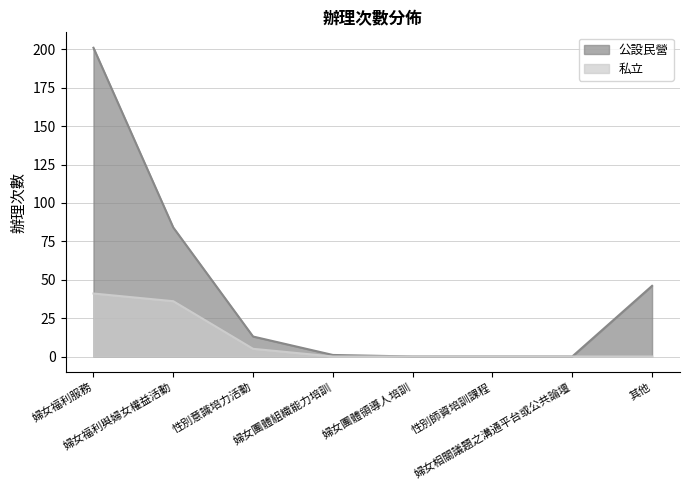

What is the sum of the 公設民營 values at 婦女福利與婦女權益活動 and 其他?

130